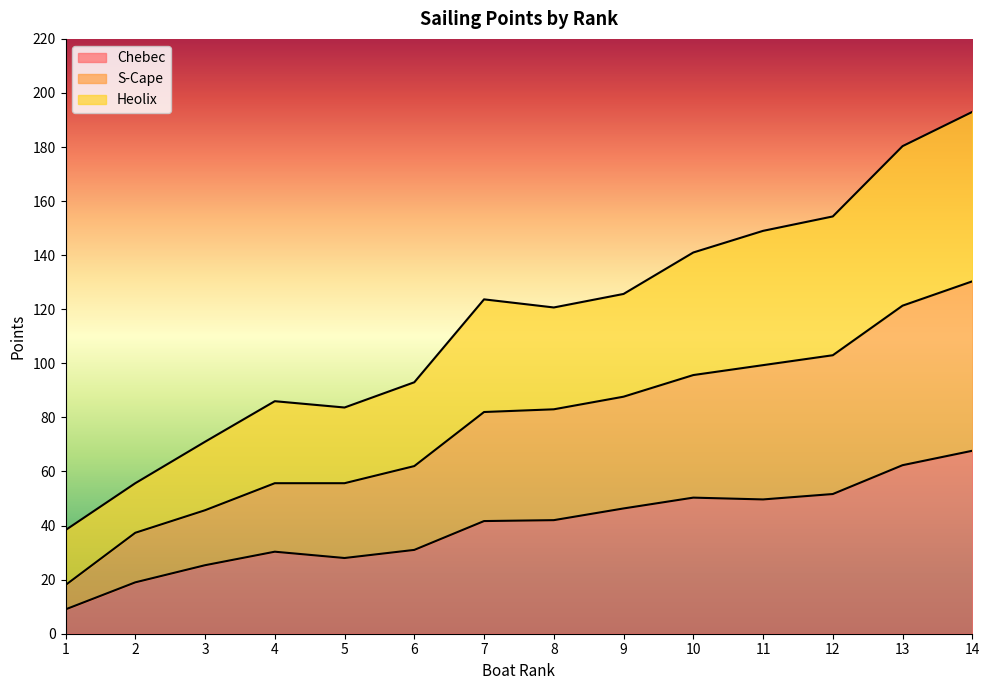

What is the approximate value of Chebec at 11?

49.7